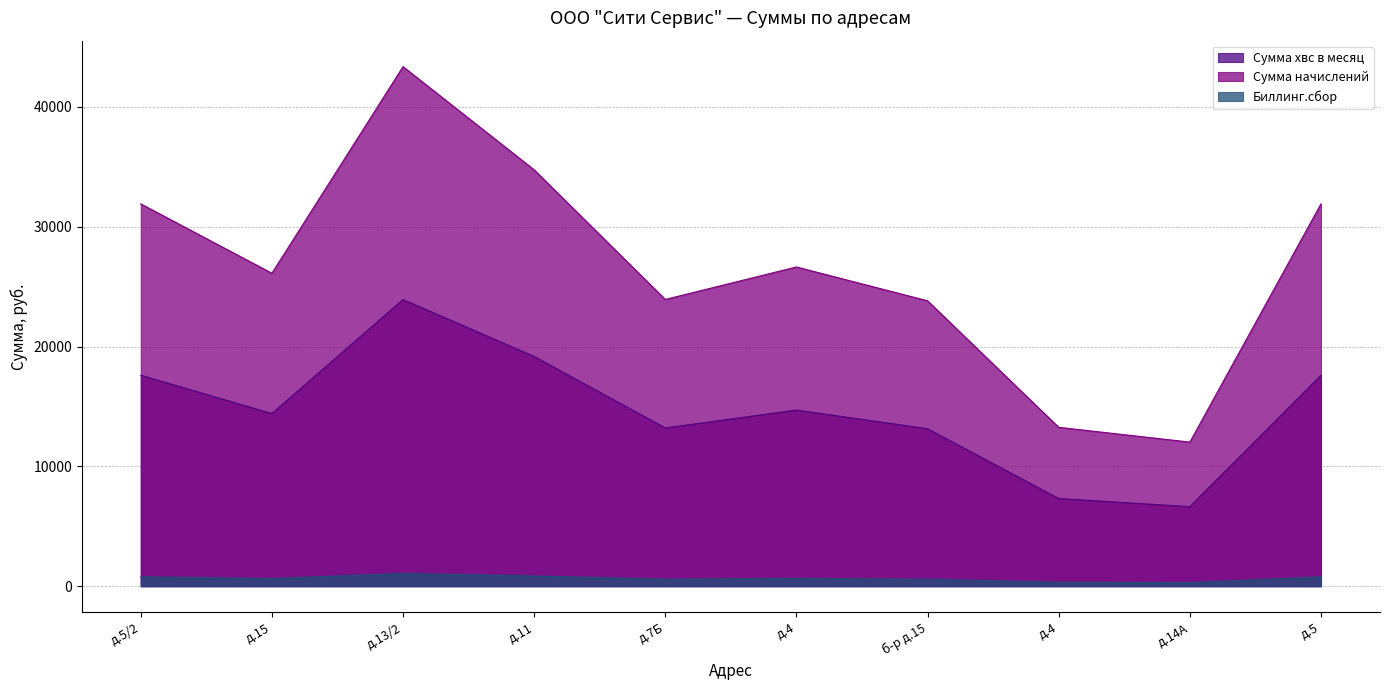

Rank the series by their average value, from lowest to highest.

Биллинг.сбор, Сумма хвс в месяц, Сумма начислений